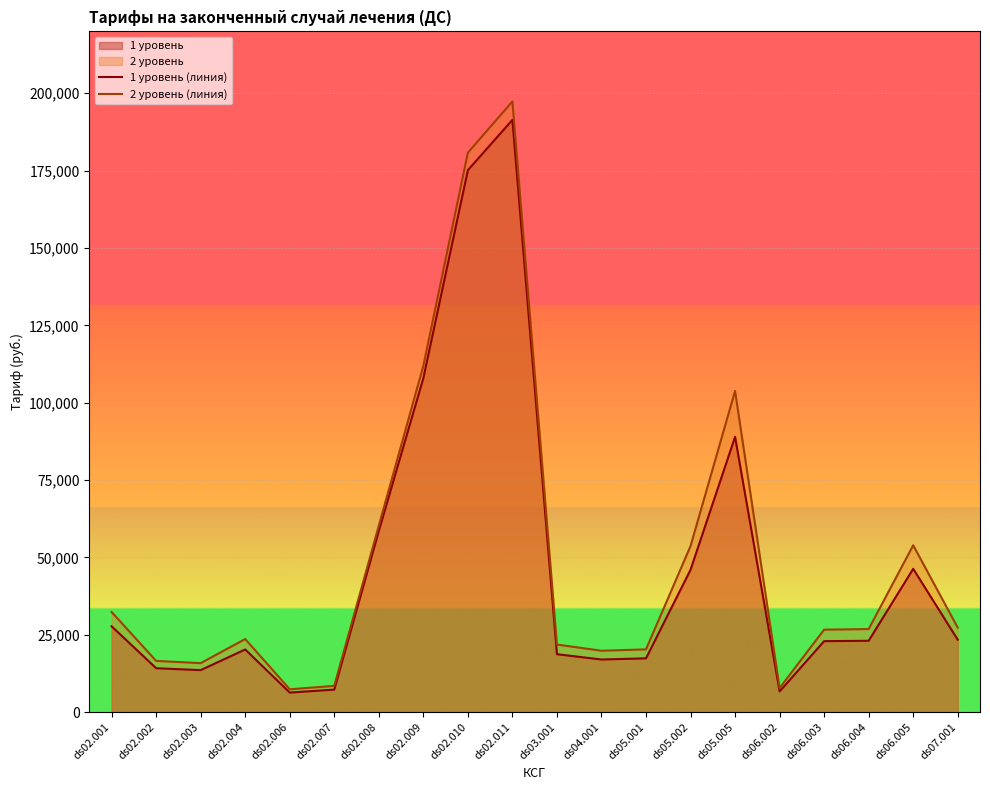

Where does the 2 уровень (линия) series first go above 26818?

ds02.001